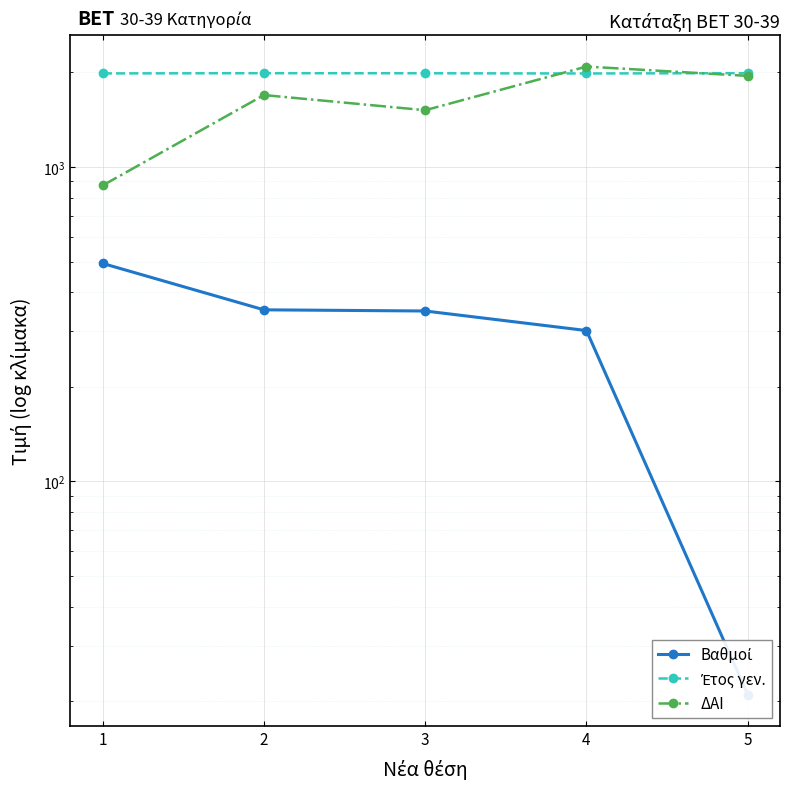

How many data points in Βαθμοί are above 348?

3